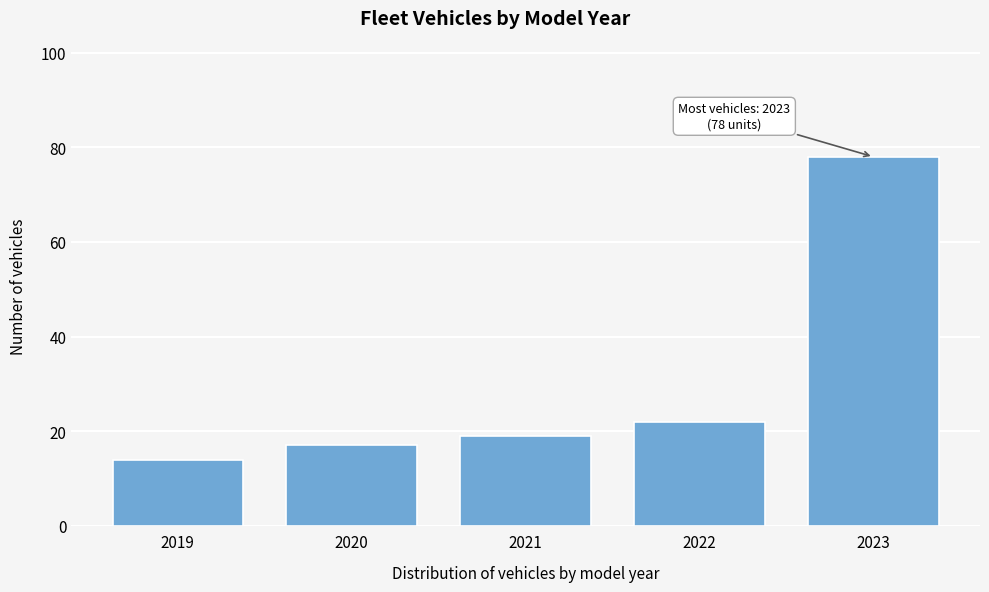

Reading left to right, extract all data points from this chart.

14	17	19	22	78